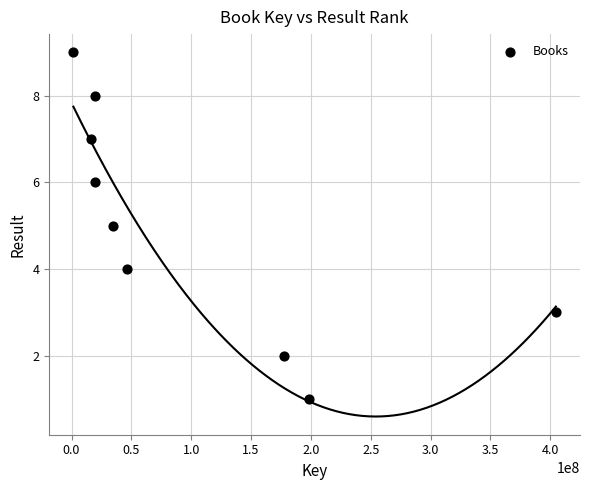

What is the average Y value?

5